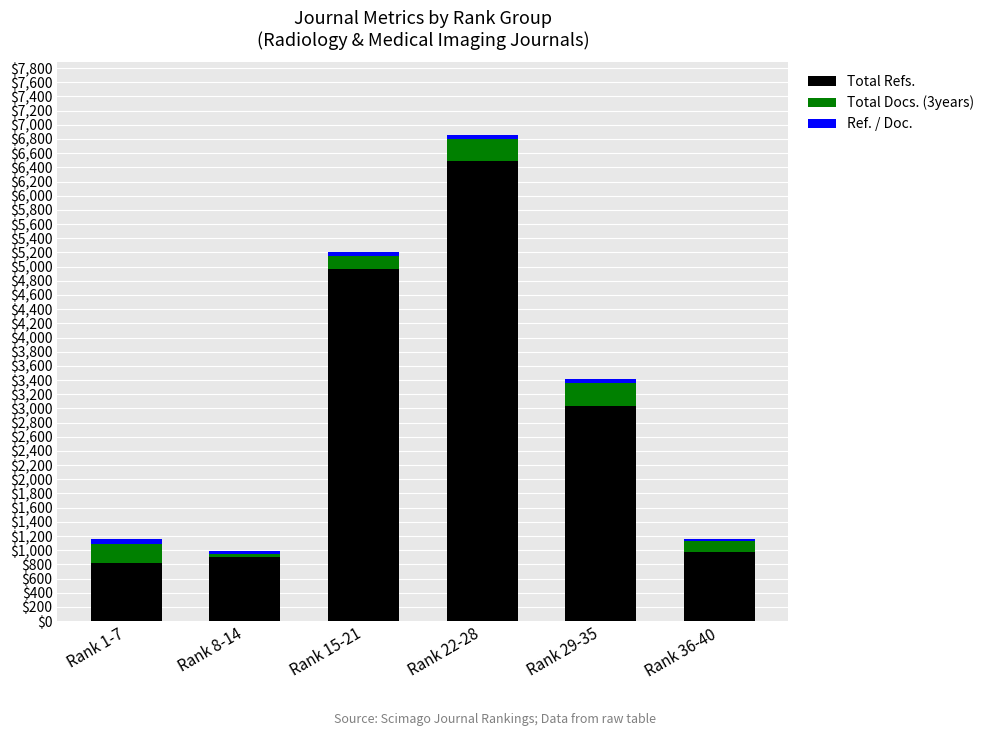

At which label is Total Refs. closest to 3653?

Rank 29-35